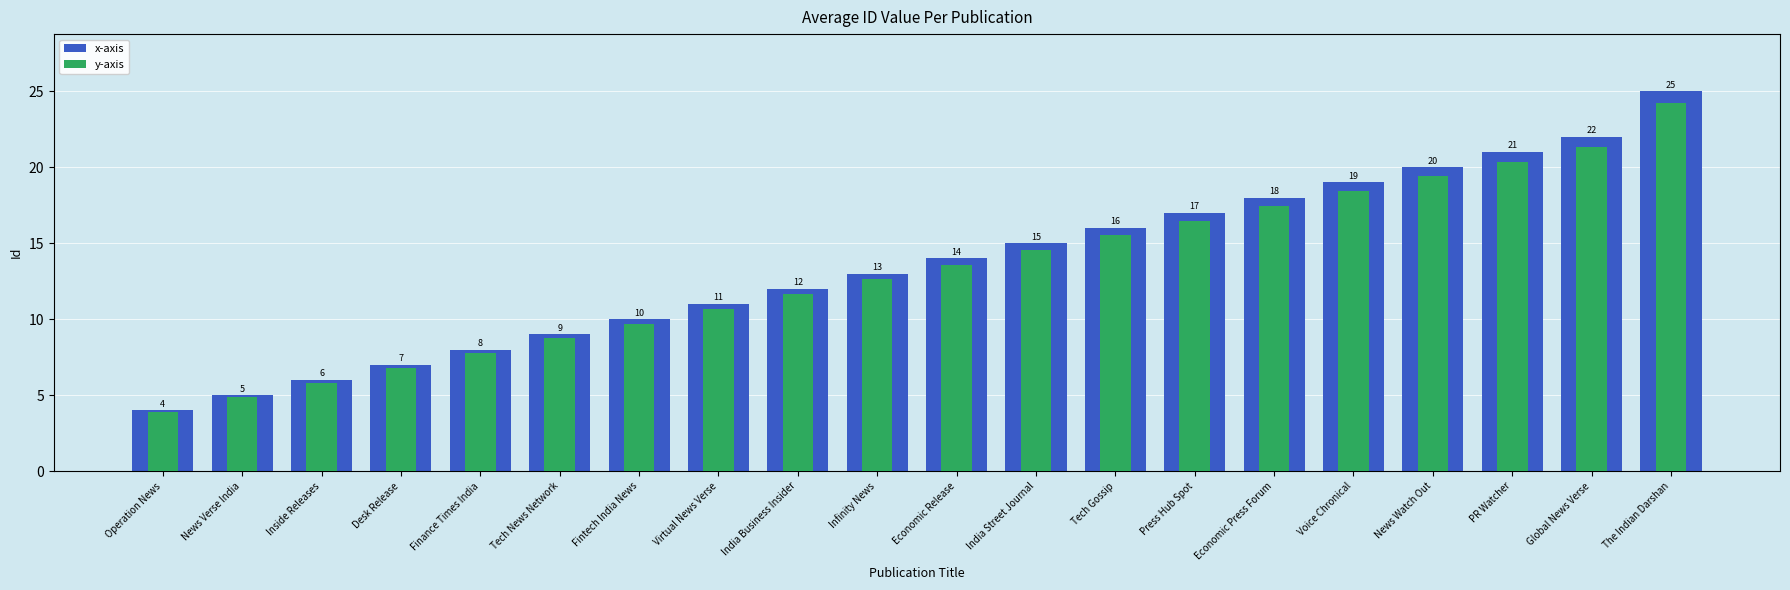

Reading left to right, what are all the values shown in this chart?

x-axis: Operation News=4.0	News Verse India=5.0	Inside Releases=6.0	Desk Release=7.0	Finance Times India=8.0	Tech News Network=9.0	Fintech India News=10.0	Virtual News Verse=11.0	India Business Insider=12.0	Infinity News=13.0	Economic Release=14.0	India Street Journal=15.0	Tech Gossip=16.0	Press Hub Spot=17.0	Economic Press Forum=18.0	Voice Chronical=19.0	News Watch Out=20.0	PR Watcher=21.0	Global News Verse=22.0	The Indian Darshan=25.0
y-axis: Operation News=3.9	News Verse India=4.8	Inside Releases=5.8	Desk Release=6.8	Finance Times India=7.8	Tech News Network=8.7	Fintech India News=9.7	Virtual News Verse=10.7	India Business Insider=11.6	Infinity News=12.6	Economic Release=13.6	India Street Journal=14.5	Tech Gossip=15.5	Press Hub Spot=16.5	Economic Press Forum=17.5	Voice Chronical=18.4	News Watch Out=19.4	PR Watcher=20.4	Global News Verse=21.3	The Indian Darshan=24.2